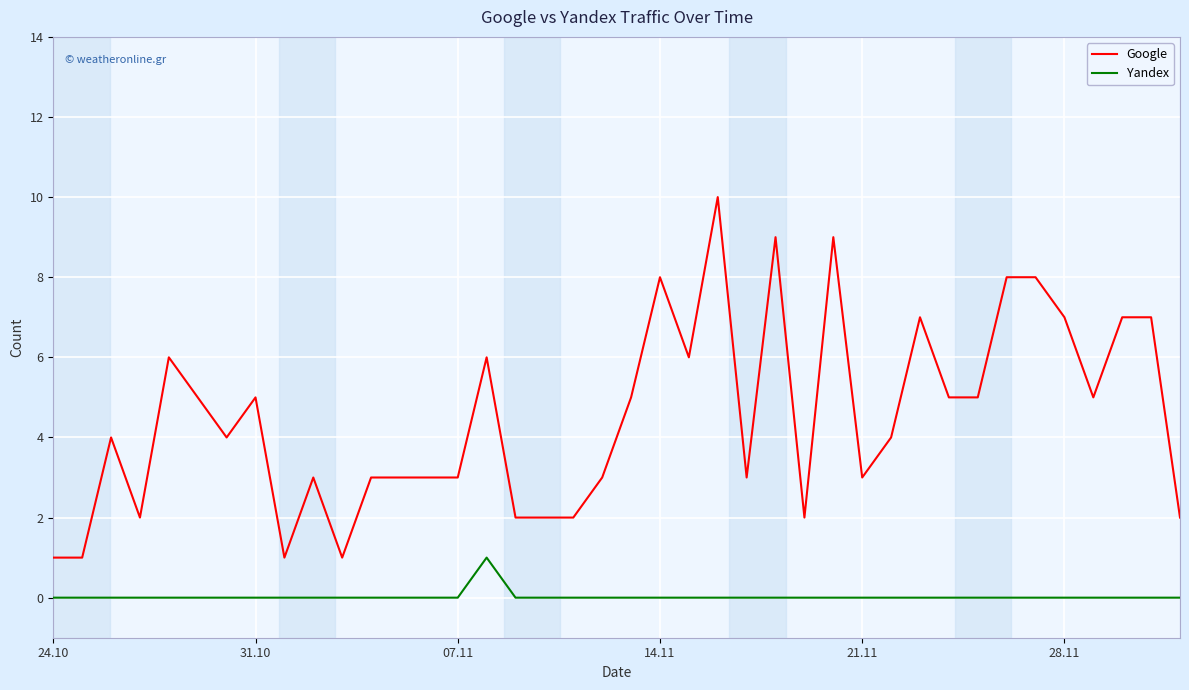

List the series in order of their overall mean, highest first.

Google, Yandex